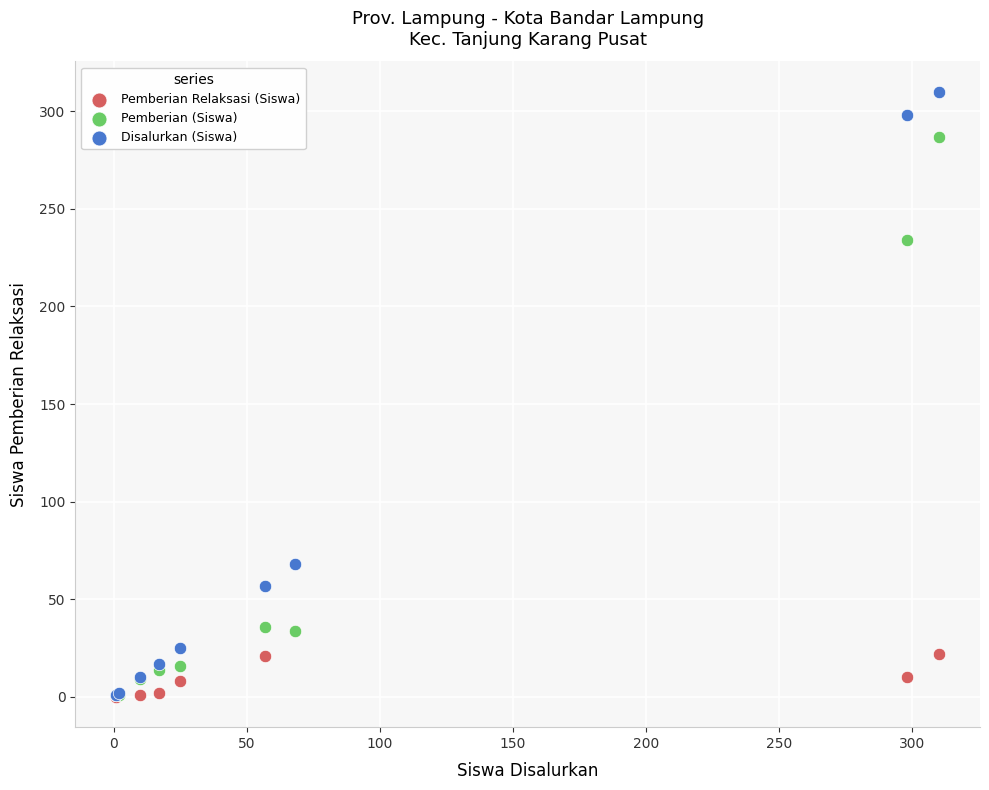

In the Disalurkan (Siswa) series, what Y value is closest to 155?

68